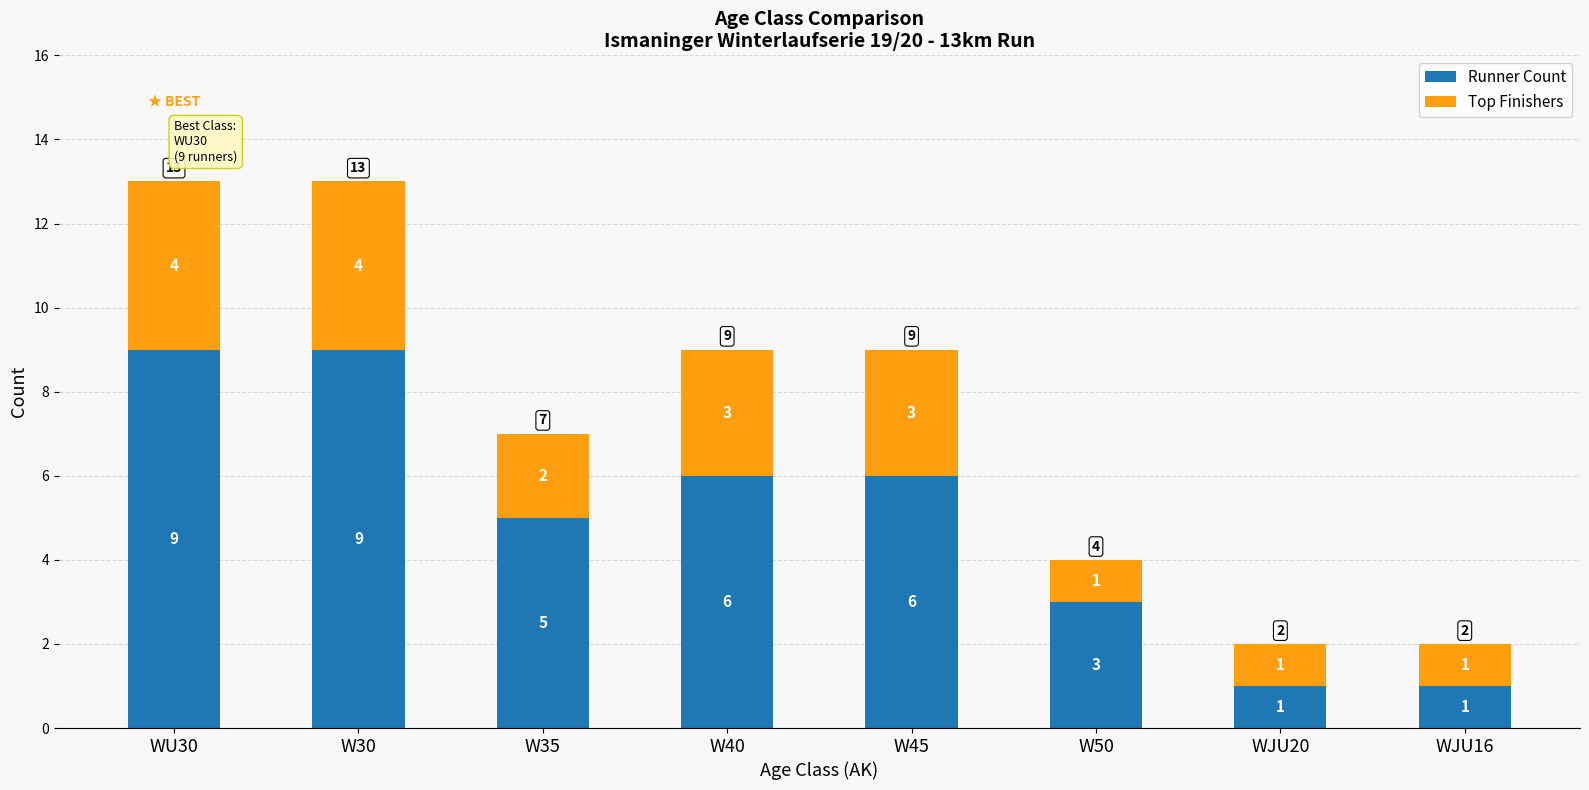

Where is Runner Count nearest to the value 5?

W35